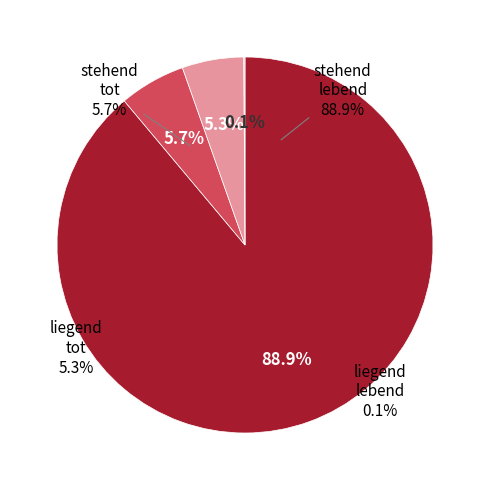

What is the change in value from stehend tot to liegend lebend?

-5.6